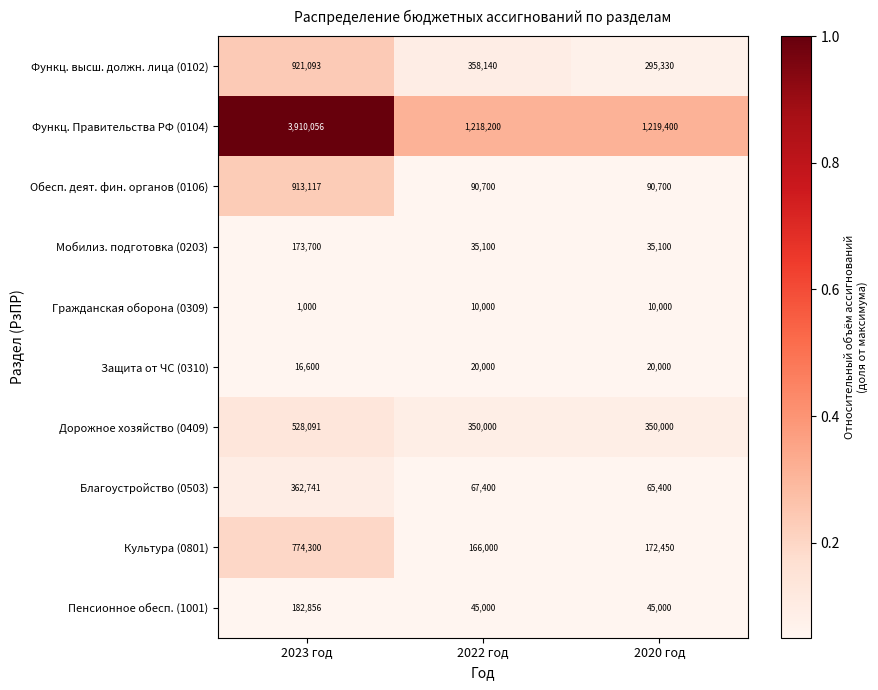

What is the total value across all series at 2022 год?

2360540